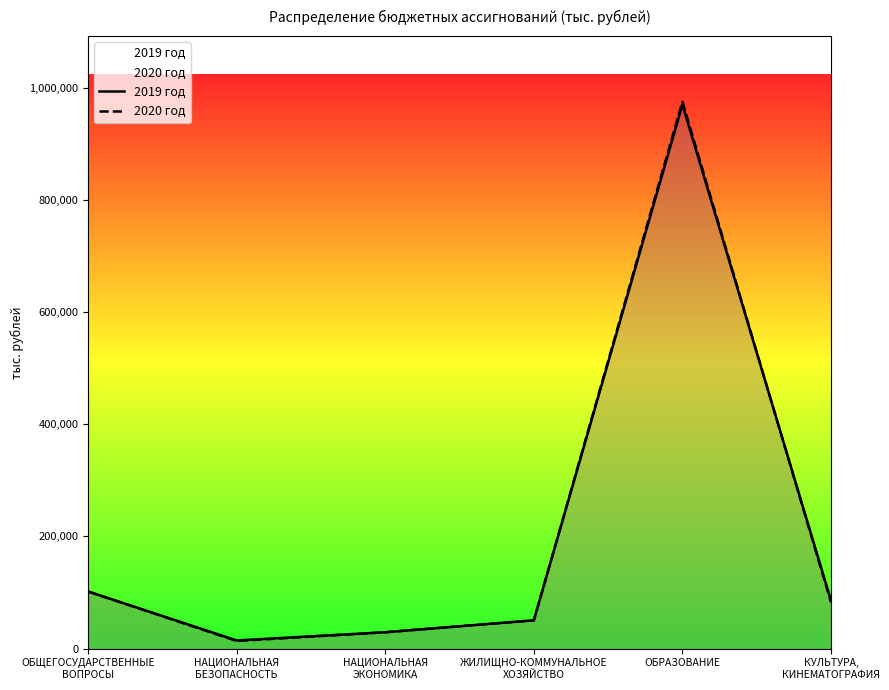

List the series in order of their peak value, lowest first.

2019 год, 2020 год